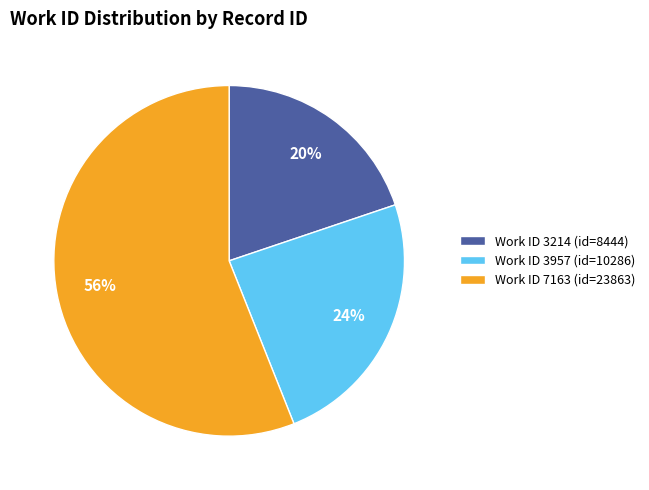

Which category accounts for the majority?

Work ID 7163 (id=23863)